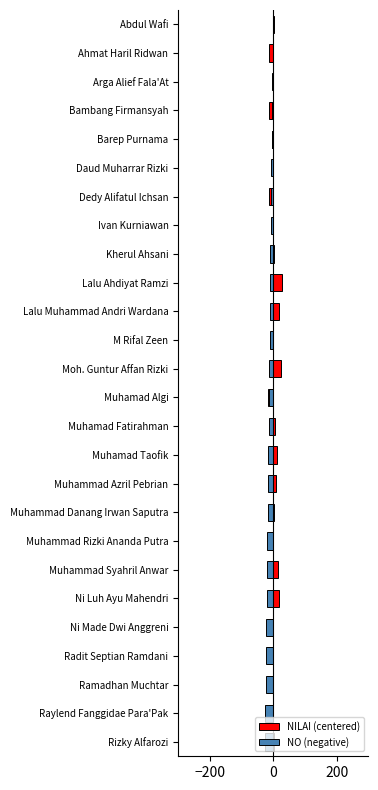

Rank the series by their maximum value, from highest to lowest.

NILAI (centered), NO (negative)